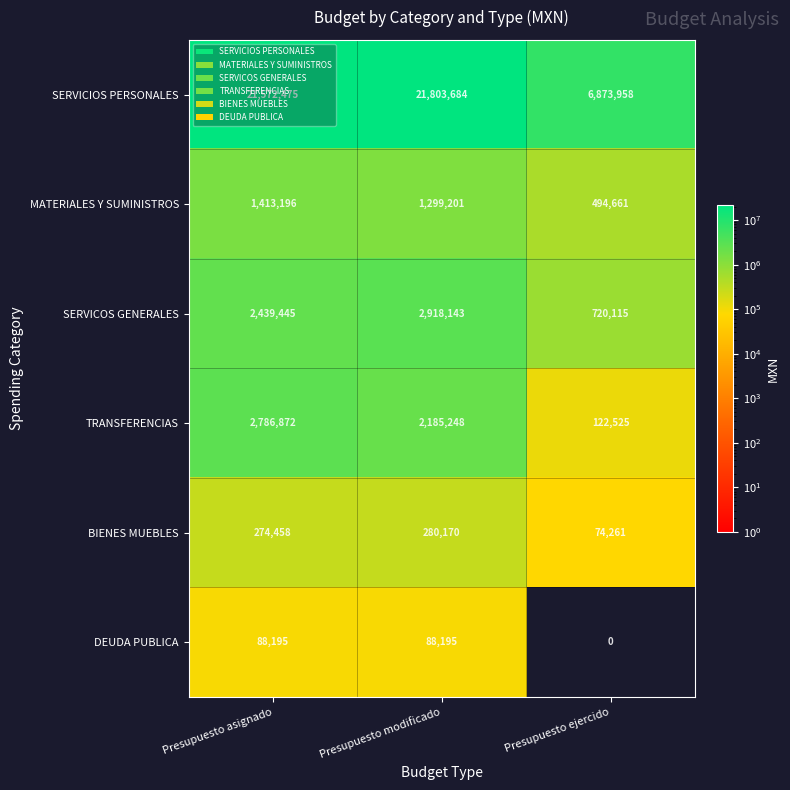

List the series in order of their peak value, lowest first.

DEUDA PUBLICA, BIENES MUEBLES, MATERIALES Y SUMINISTROS, TRANSFERENCIAS, SERVICOS GENERALES, SERVICIOS PERSONALES